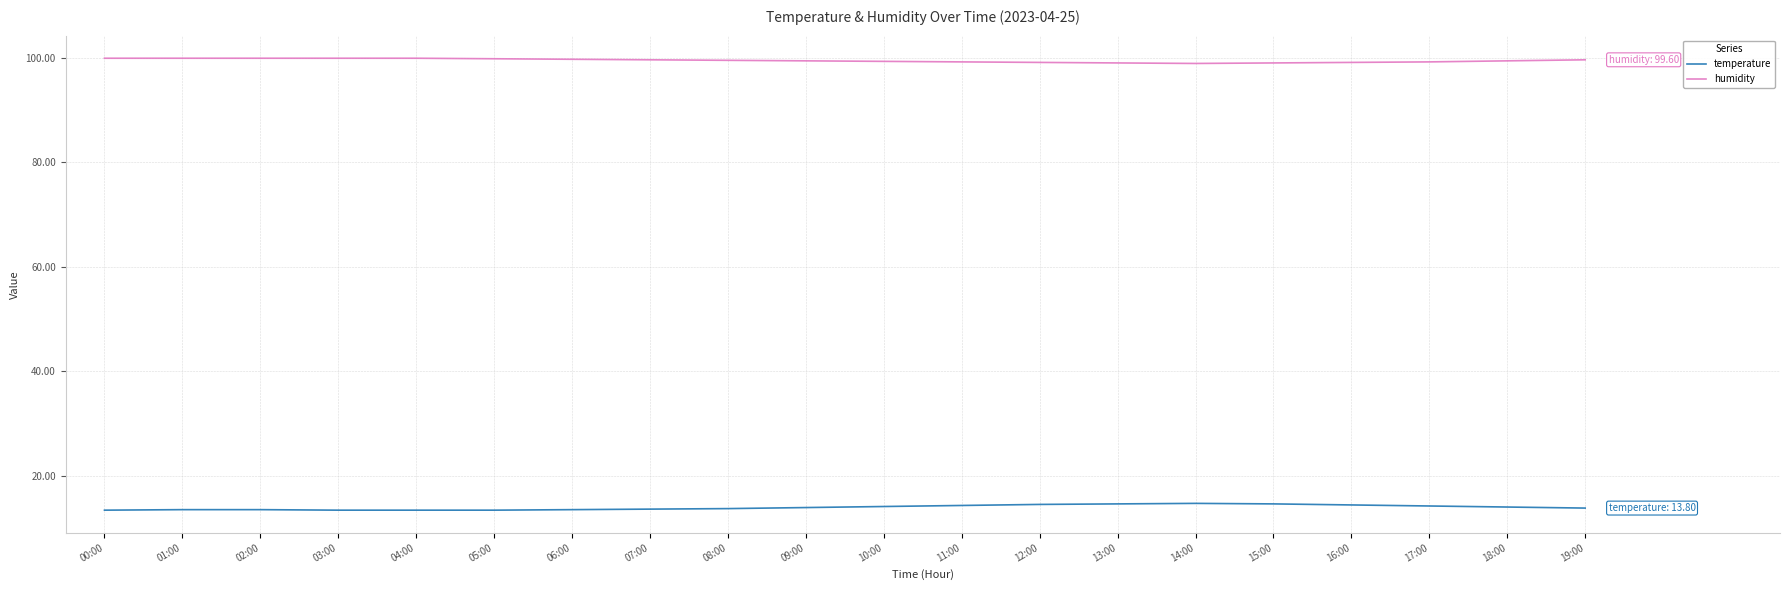

What is the difference between the second highest and second lowest values in the humidity series?

0.9